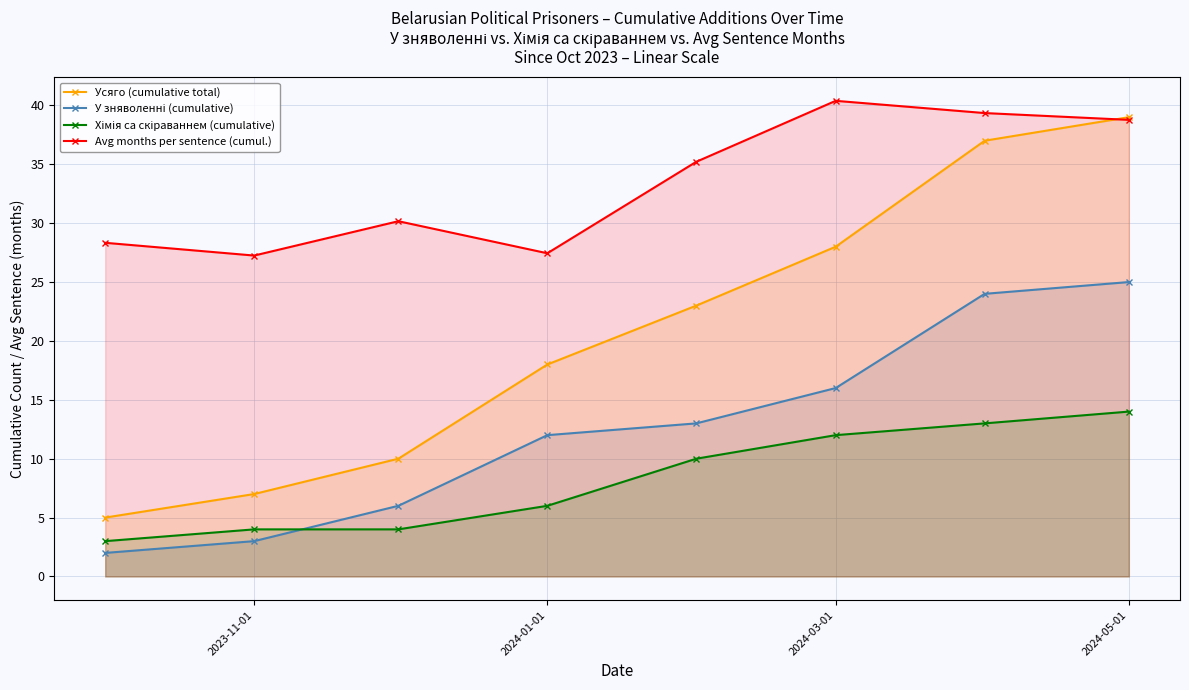

How many values in the Avg months per sentence (cumul.) series exceed 35?

4